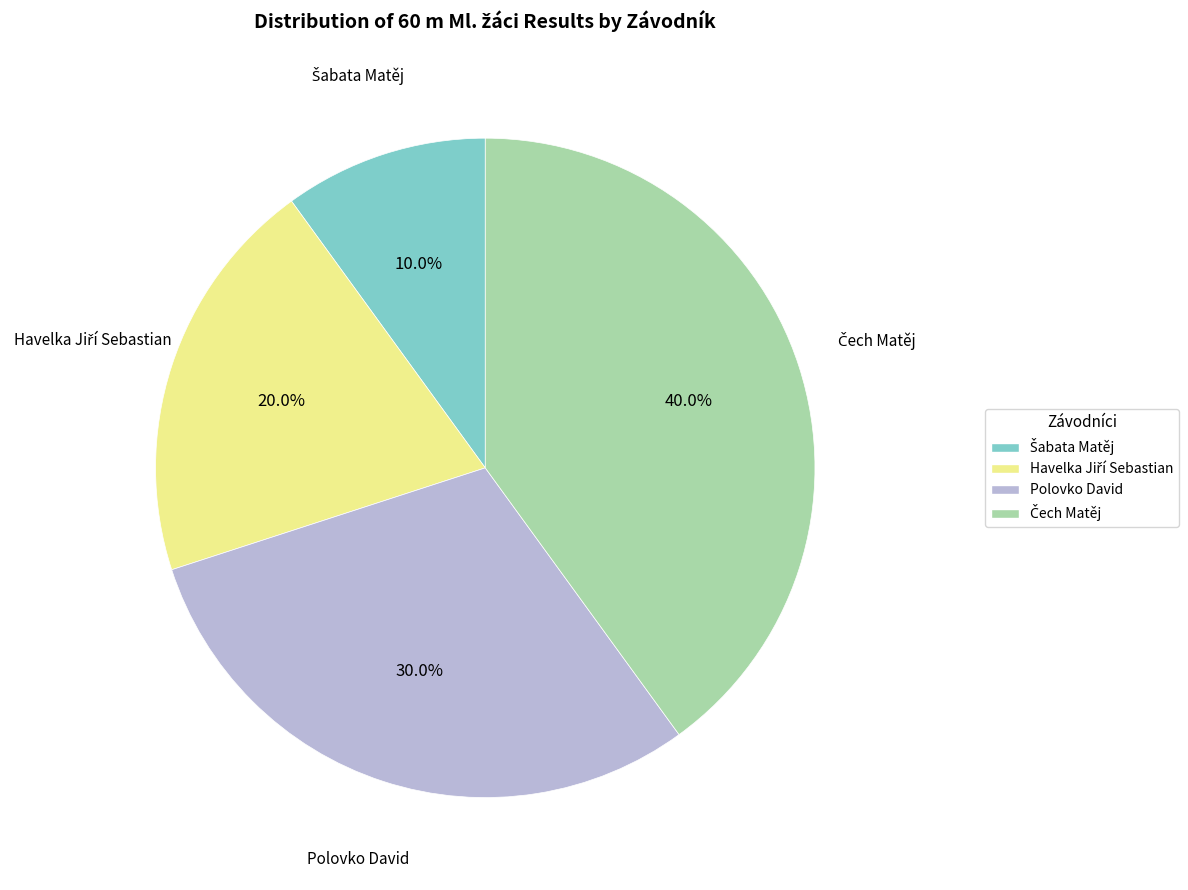

Is there a majority slice in this chart?

No